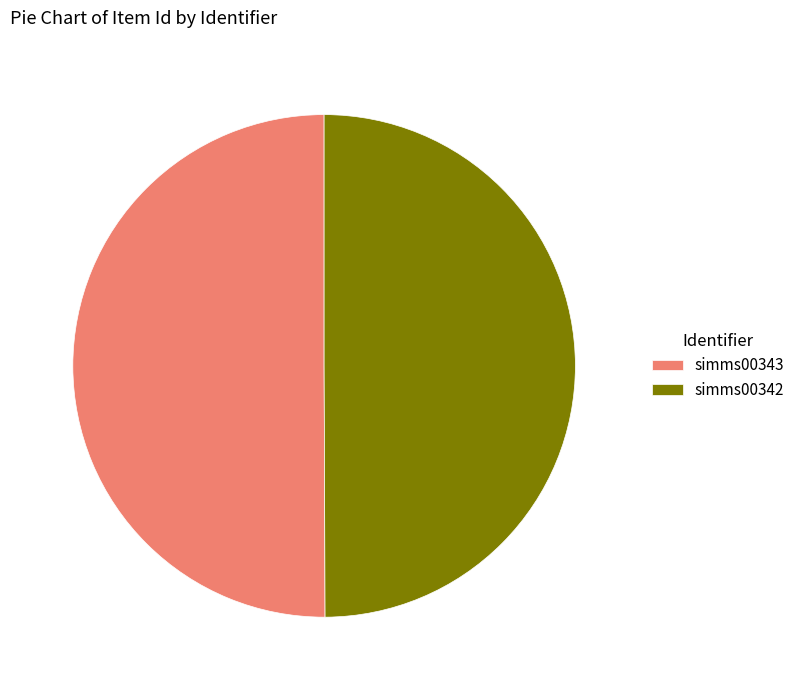

What is the ratio of the value at simms00342 to the value at simms00343?

1.0